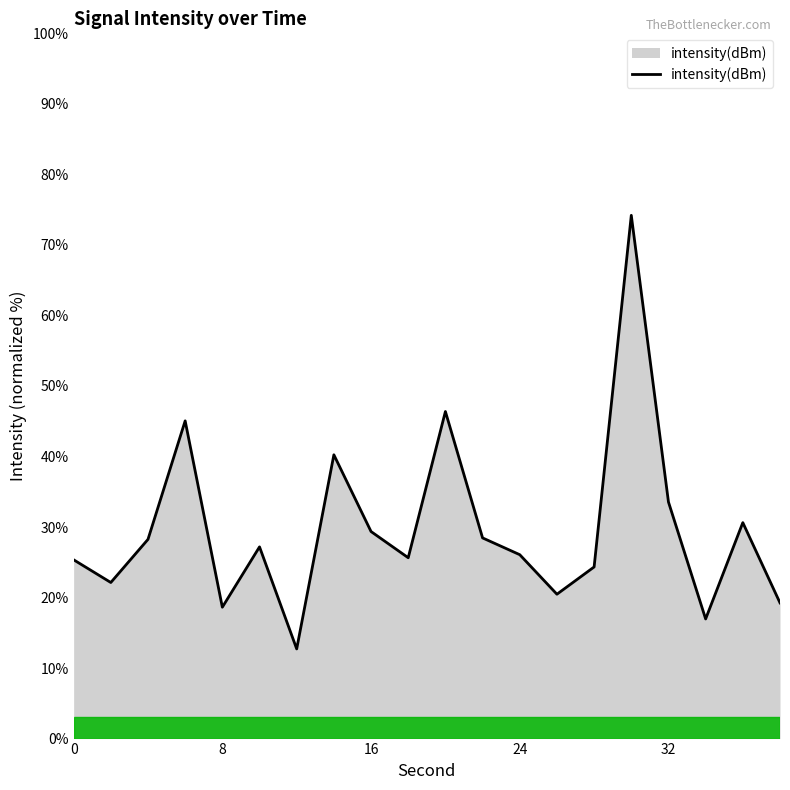

What is the smallest value displayed?

12.7